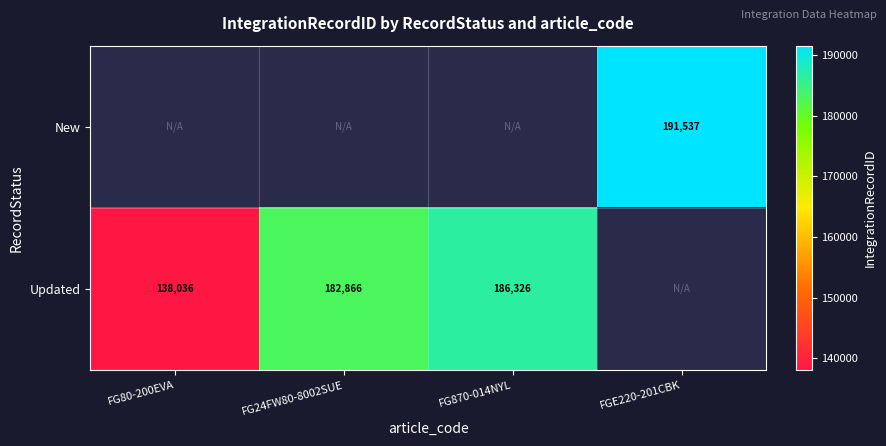

Is it true that Updated equals 138036 at FG80-200EVA?

True